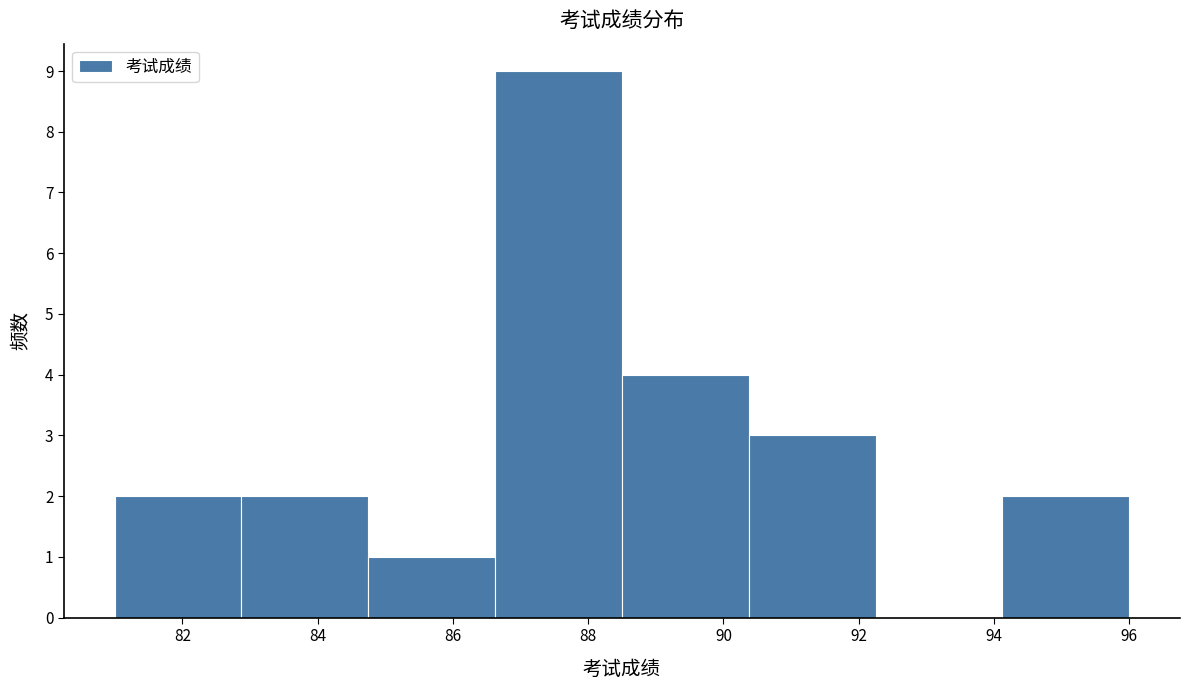

How tall is the bar that spans 86.6 to 88.6 on the x-axis? Neither the bar edges nor the heights are printed on the chart, so give them approximately, as read against the axes.

9